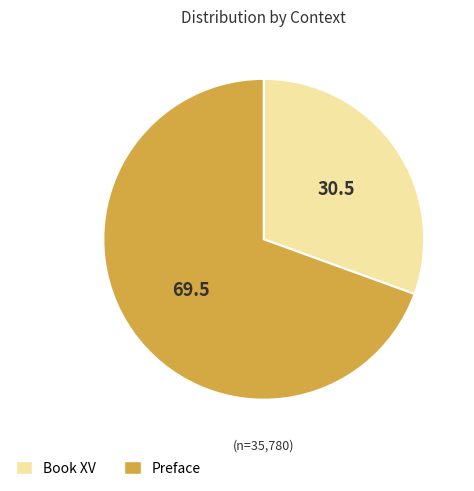

Is the sum of Preface and Book XV greater than half?

Yes